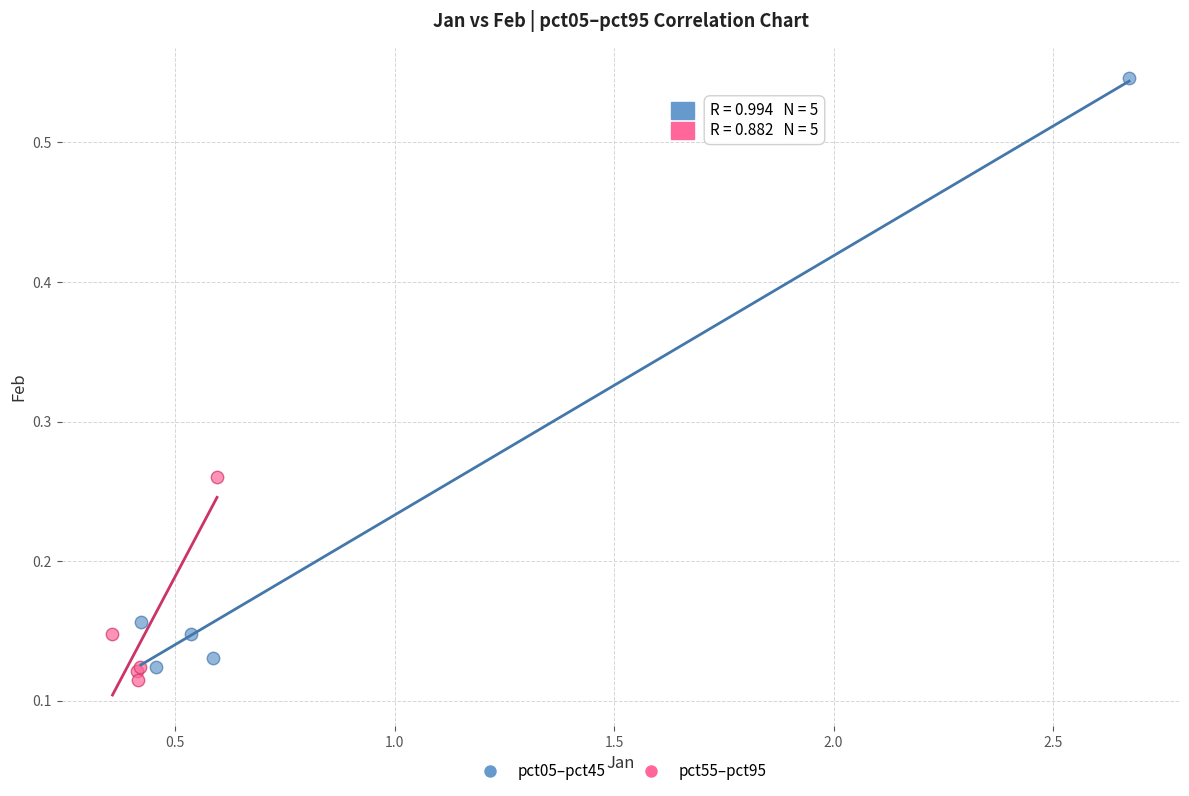

What are all the series names shown in the legend?

pct05–pct45, pct55–pct95